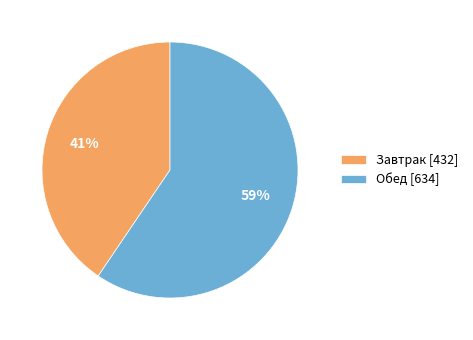

Which category accounts for the majority?

Обед